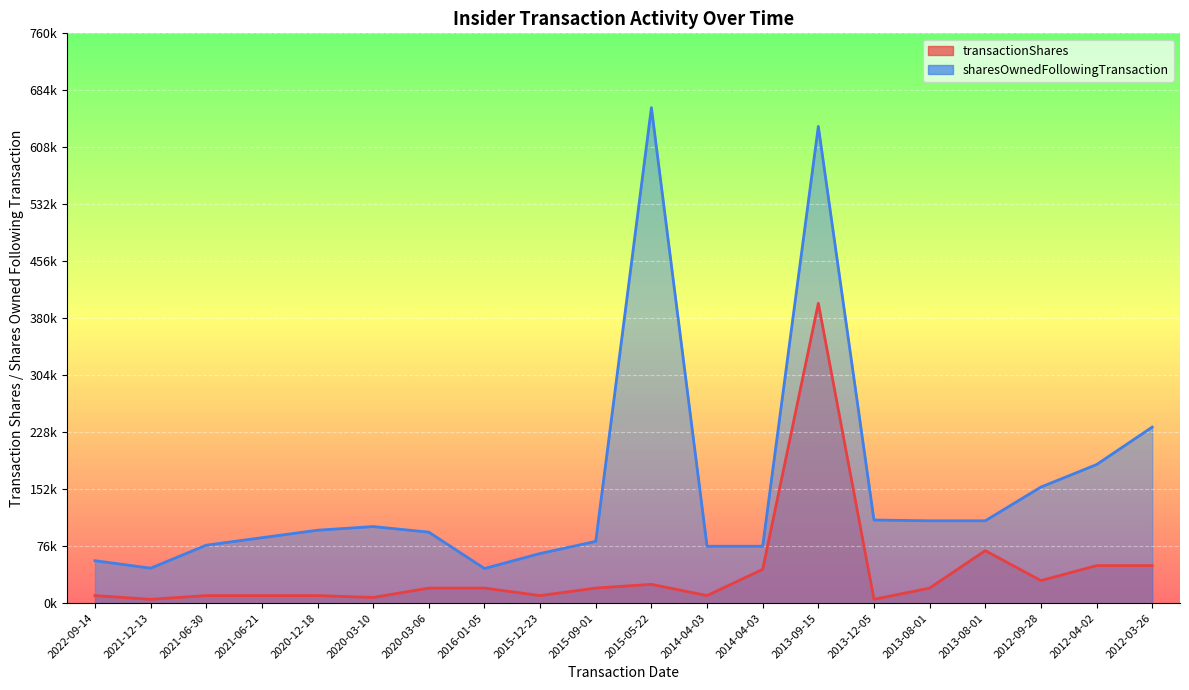

How many data points in transactionShares are above 20000?

7